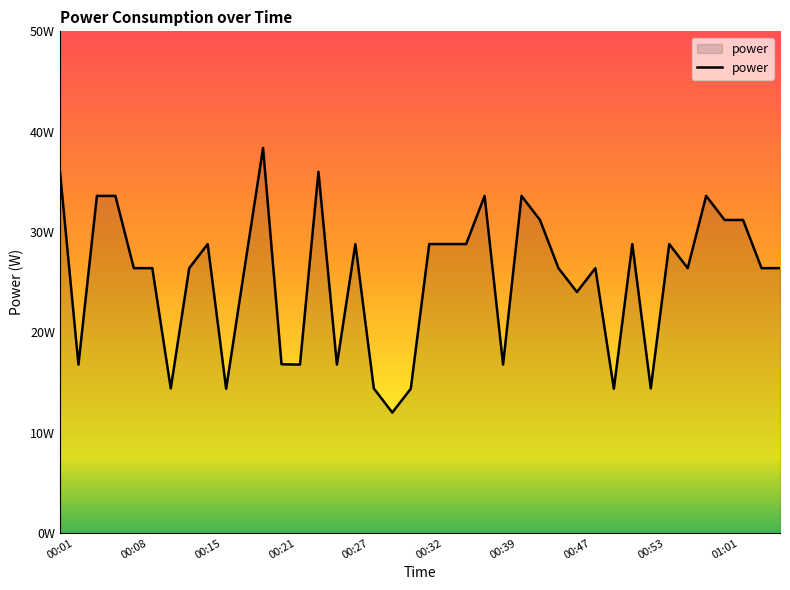

True or false: the data has more than 2 interior local peaks.

True